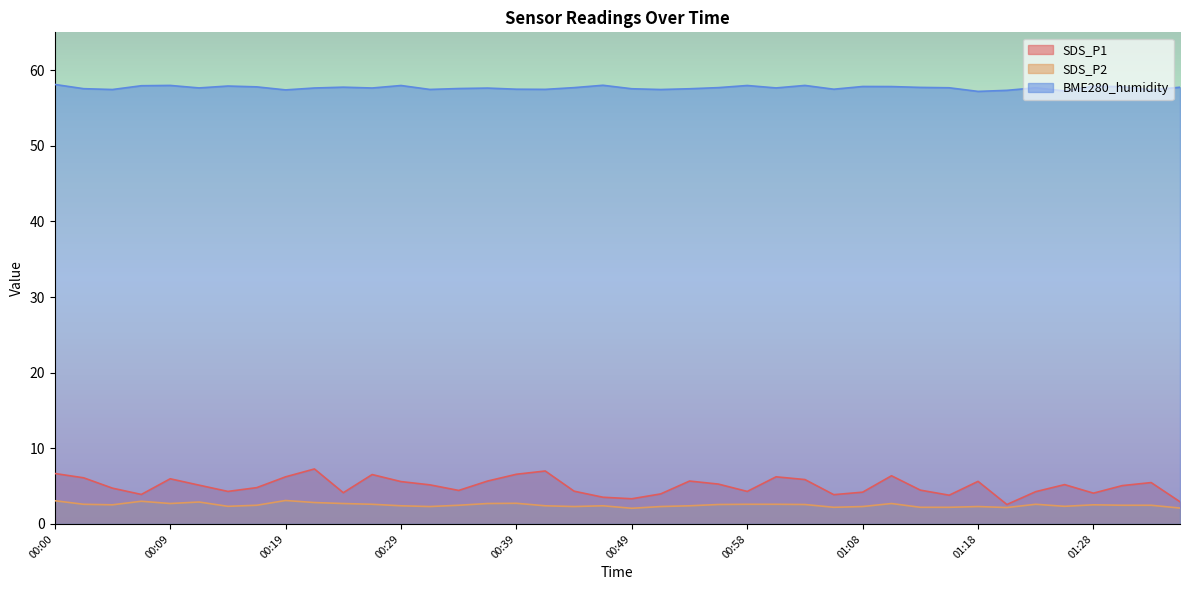

What is the label of the 1st point from the left?

00:00